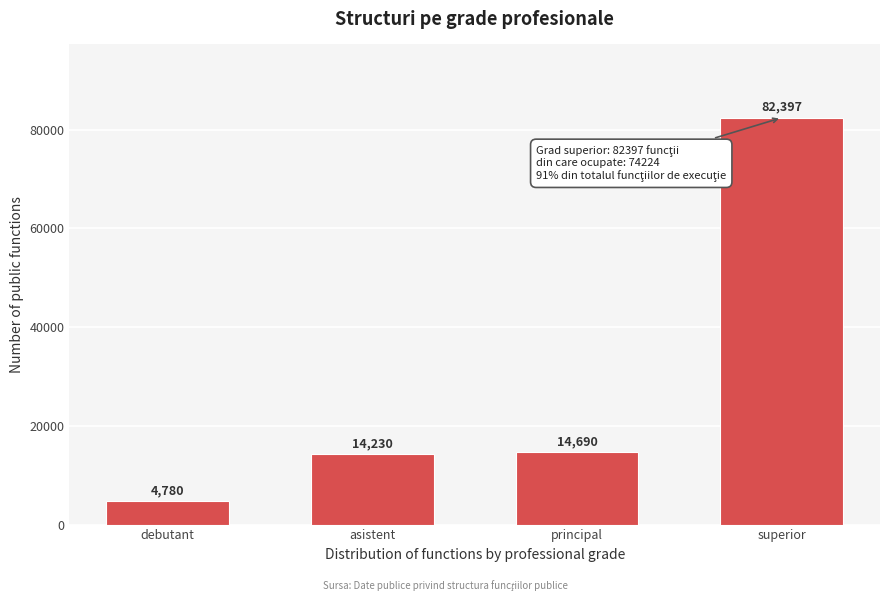

Reading right to left, what are all the values shown in this chart?

superior=82397	principal=14690	asistent=14230	debutant=4780